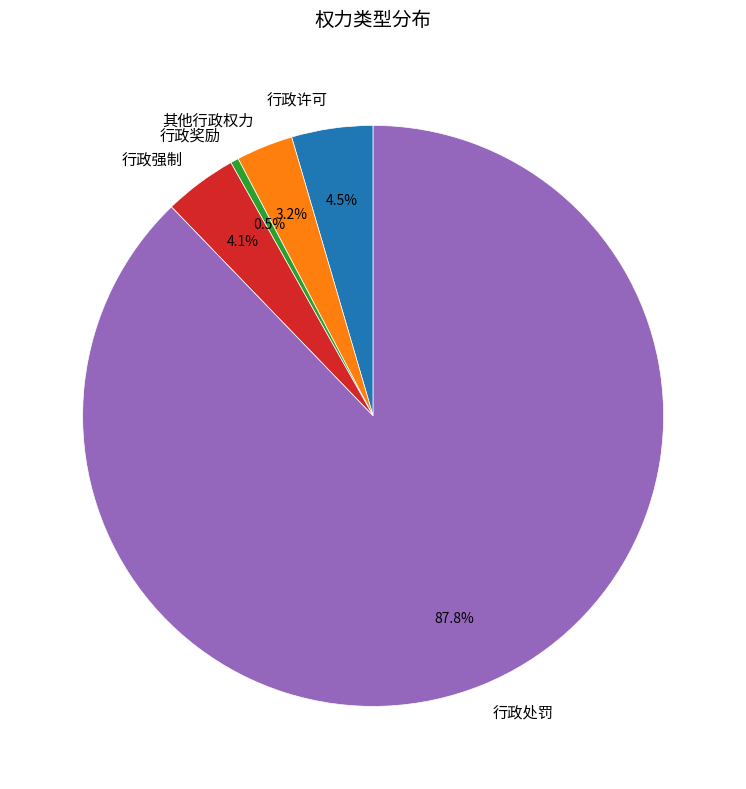

Is there a majority slice in this chart?

Yes